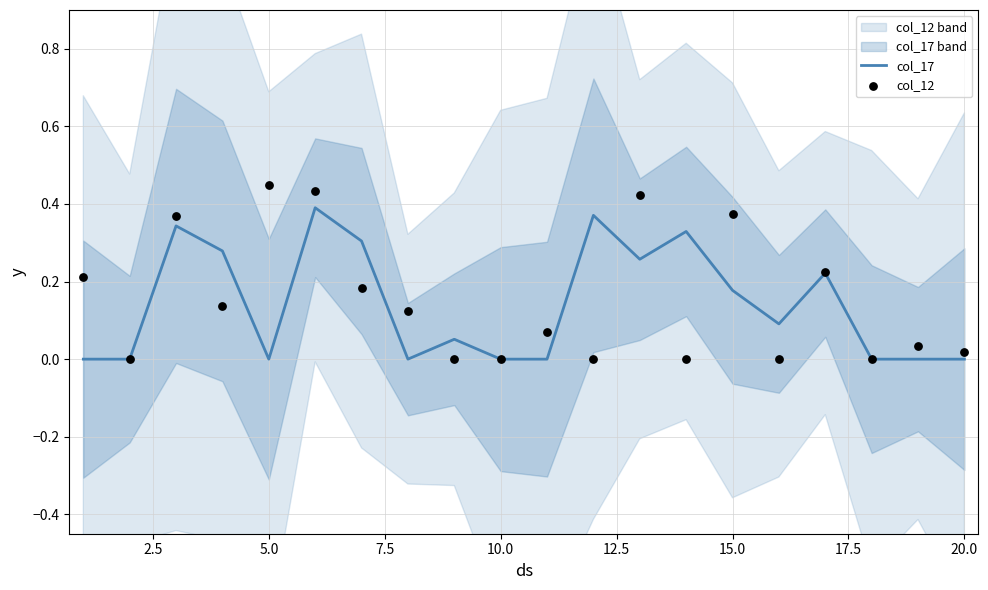

Is it true that col_17 equals 0.0 at 10.0?

True